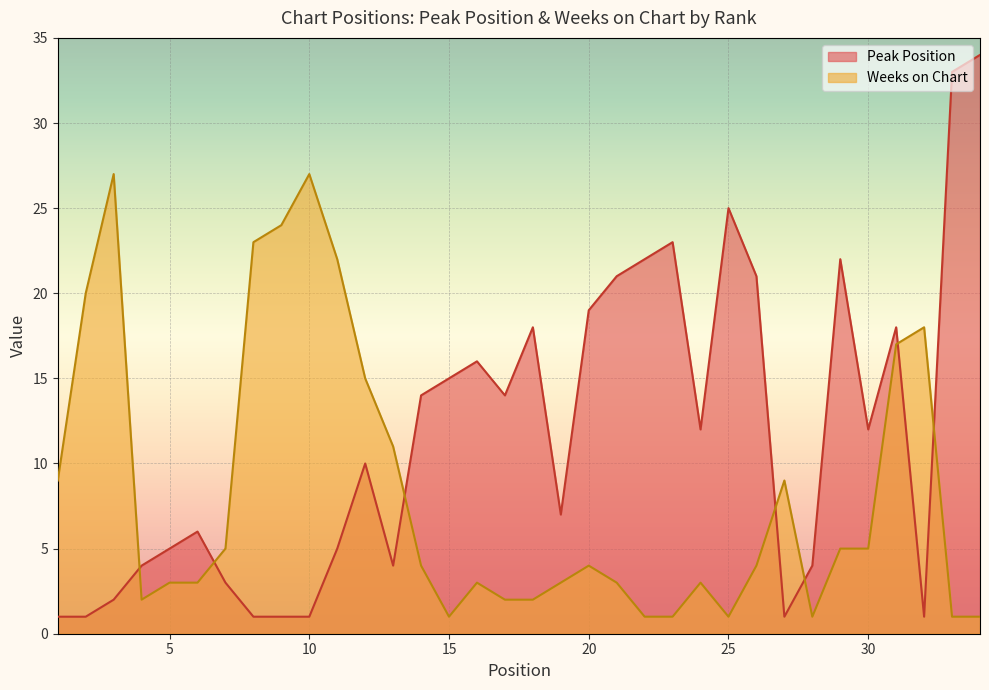

Which series has the largest total across all categories?

Peak Position